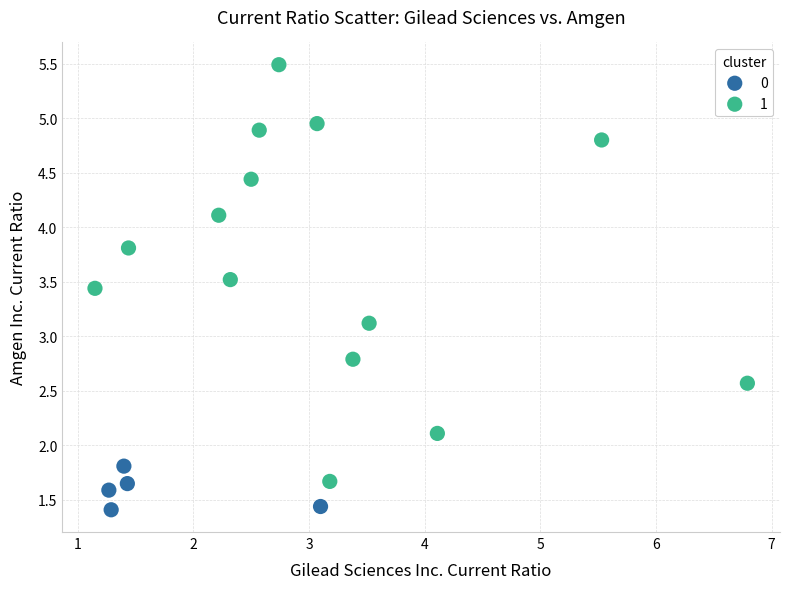

What are all the series names shown in the legend?

0, 1